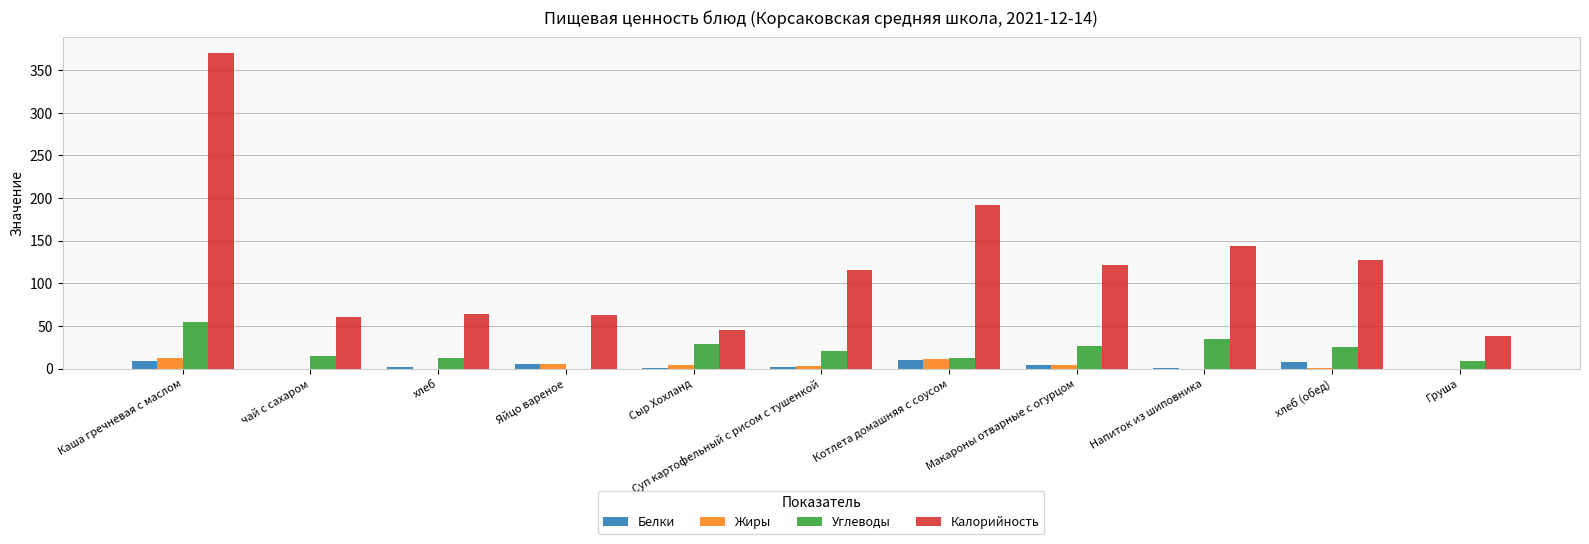

Which series changed the most between Сыр Хохланд and хлеб (обед)?

Калорийность